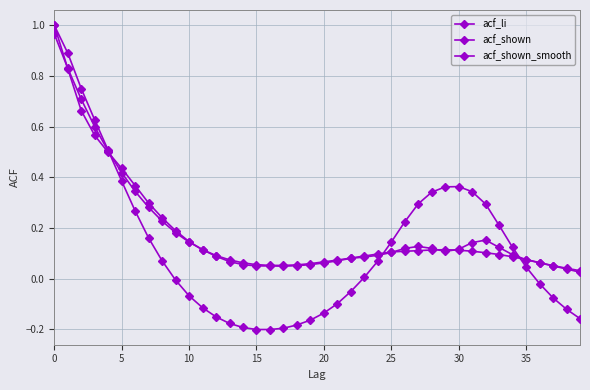

At which label does acf_shown reach its minimum?

39